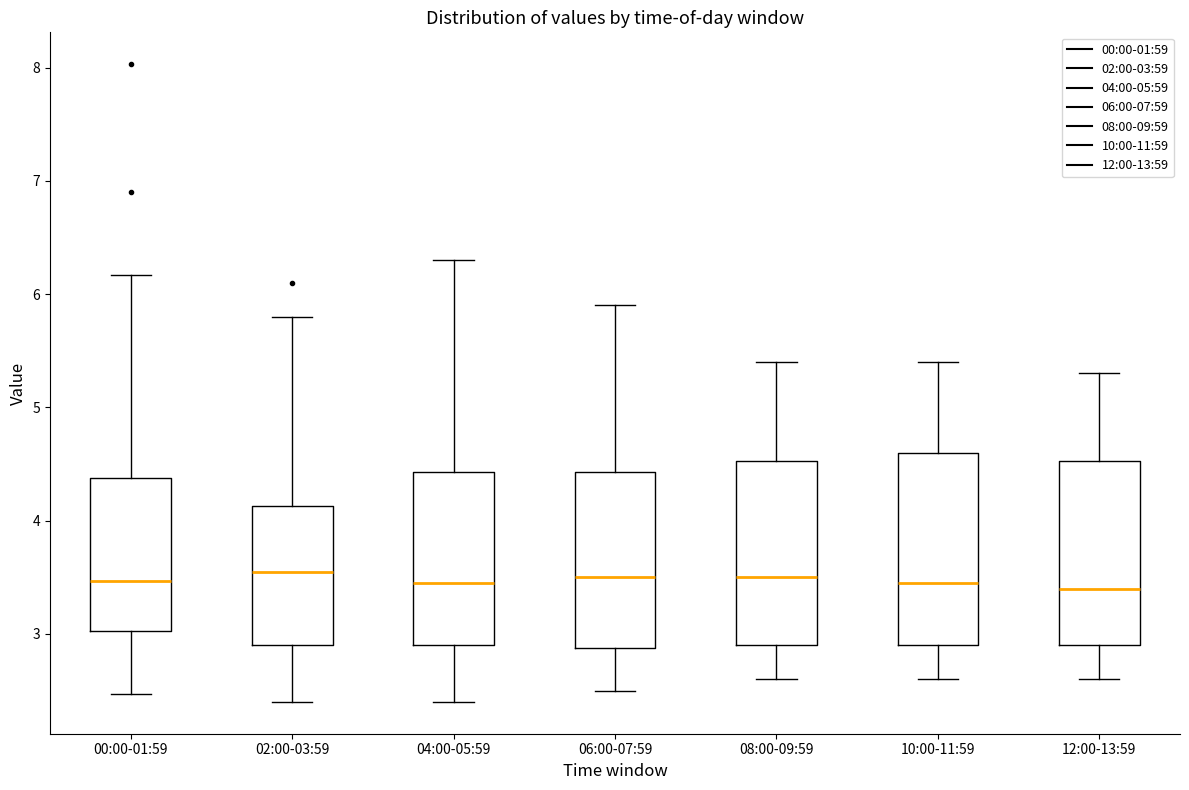

Reading left to right, transcribe this box plot: for each box, give where its median line is, the range the box spans, and where its two whiskers end, as read against the y-axis. The values are not printed on the chart, so give them approximately, as read against the axis.

00:00-01:59: median 3.5, box 3.0 to 4.4, whiskers 2.5 to 6.2
02:00-03:59: median 3.6, box 2.9 to 4.1, whiskers 2.4 to 5.8
04:00-05:59: median 3.5, box 2.9 to 4.4, whiskers 2.4 to 6.3
06:00-07:59: median 3.5, box 2.9 to 4.4, whiskers 2.5 to 5.9
08:00-09:59: median 3.5, box 2.9 to 4.5, whiskers 2.6 to 5.4
10:00-11:59: median 3.5, box 2.9 to 4.6, whiskers 2.6 to 5.4
12:00-13:59: median 3.4, box 2.9 to 4.5, whiskers 2.6 to 5.3